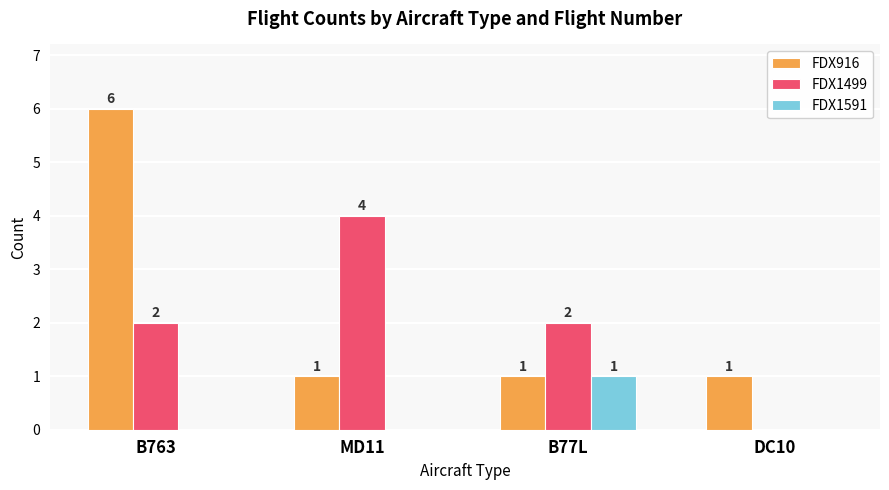

What is the maximum value for FDX1499?

4